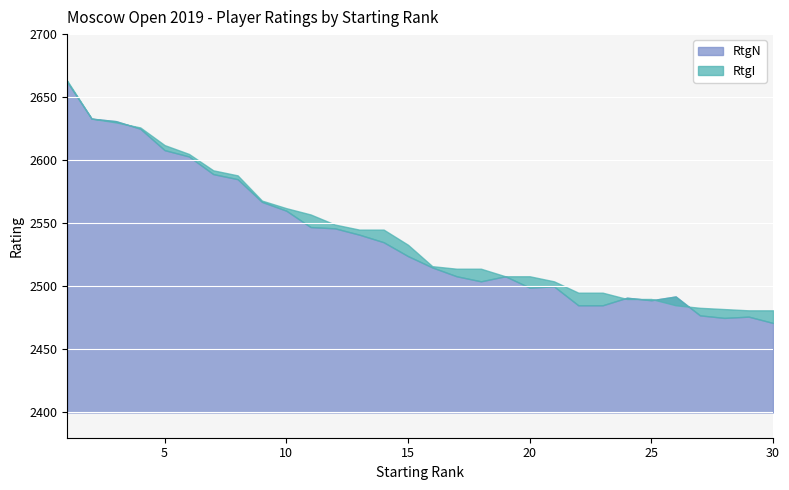

At how many categories does at least one series exceed 1140?

30